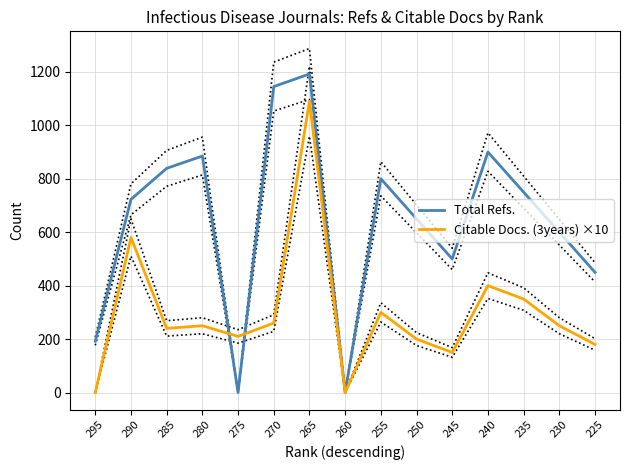

What is the difference between the Total Refs. values at 285 and 295?

647